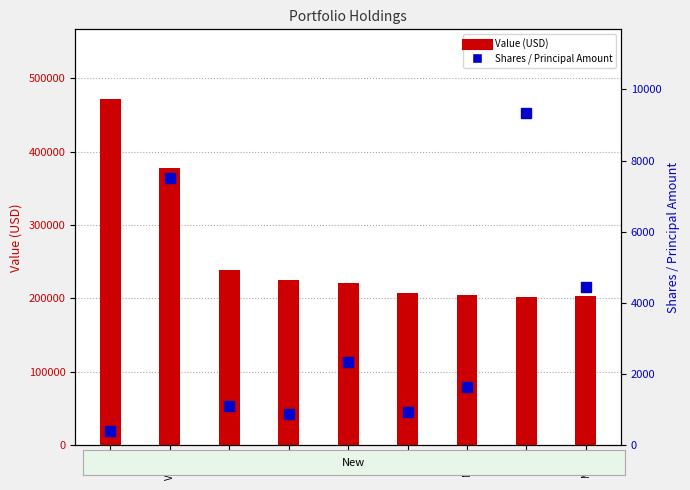

What is the value of the Value (USD) bar at the 3rd from the left?

239000